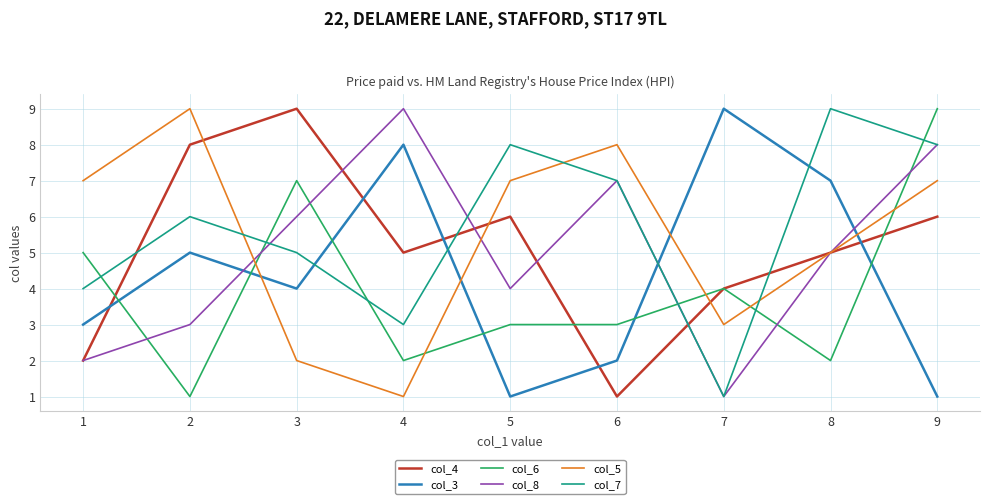

Rank the series at 5 from highest to lowest value.

col_7, col_5, col_4, col_8, col_6, col_3